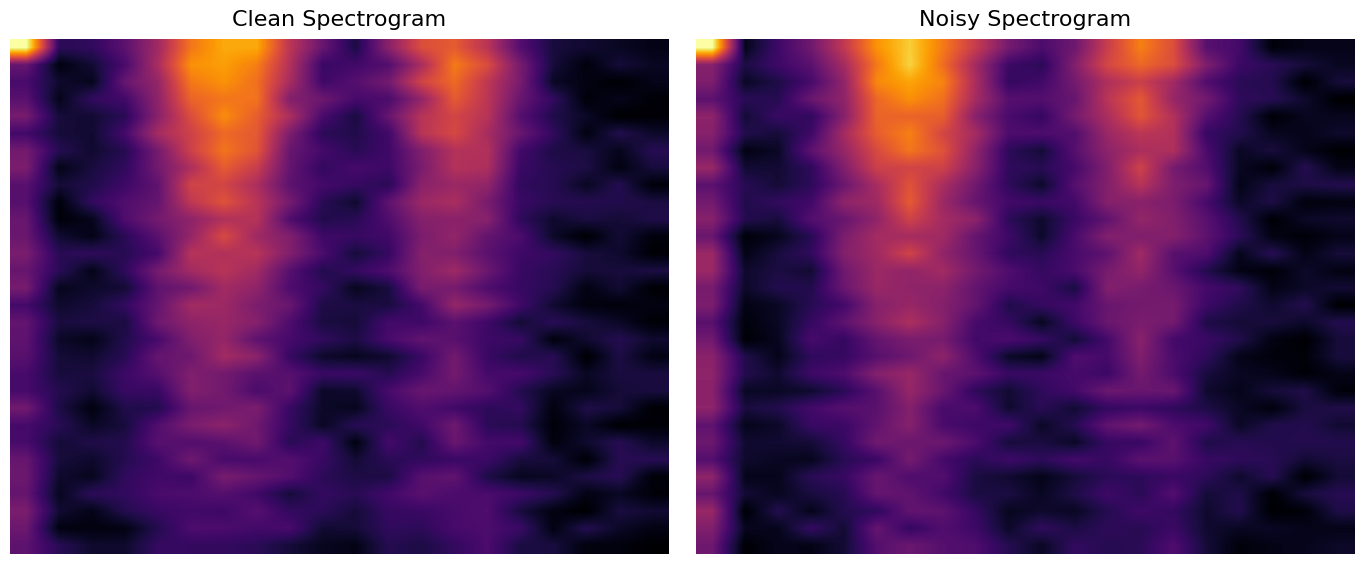

What is the average value of the 10 series?

0.2